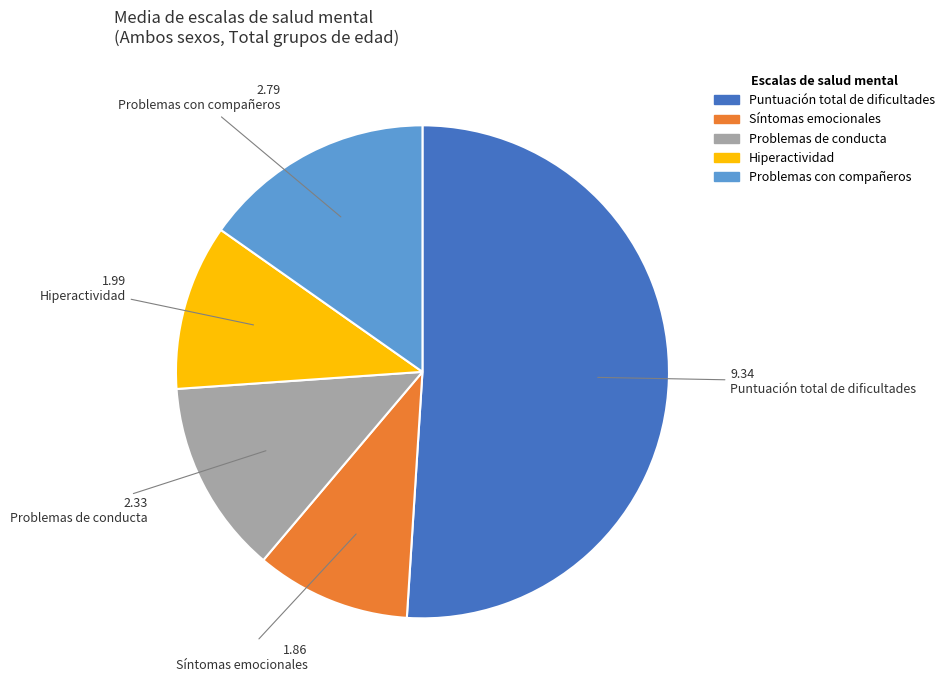

Is the sum of Problemas con compañeros and Síntomas emocionales greater than half?

No